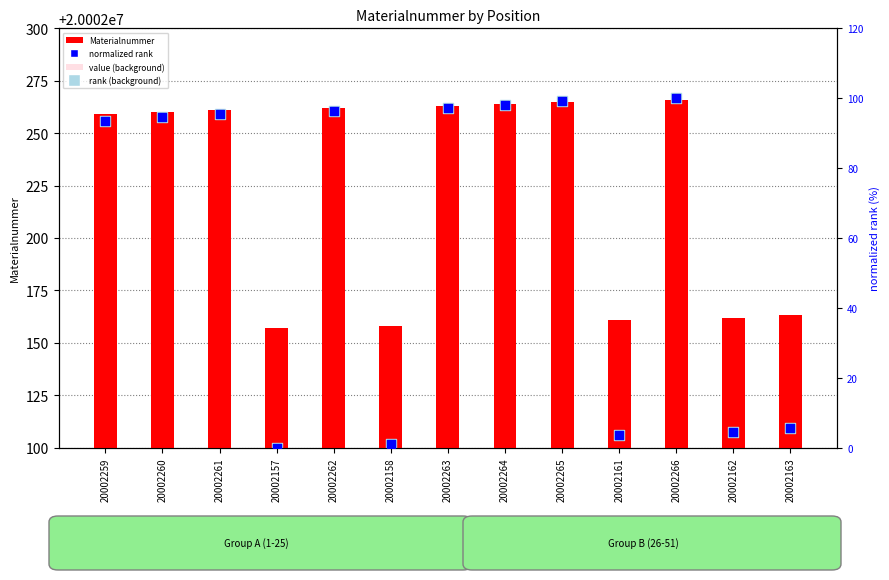

Which series reaches the maximum Y coordinate?

Materialnummer